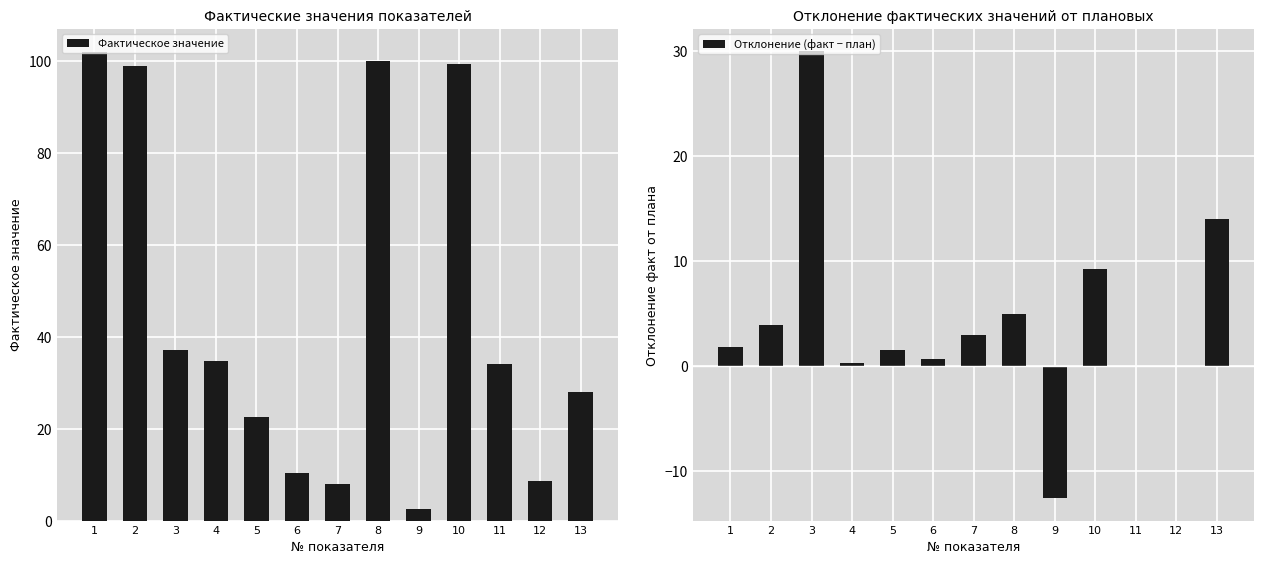

At 2, list the series in order from largest to smallest.

Фактическое значение, Отклонение (факт − план)